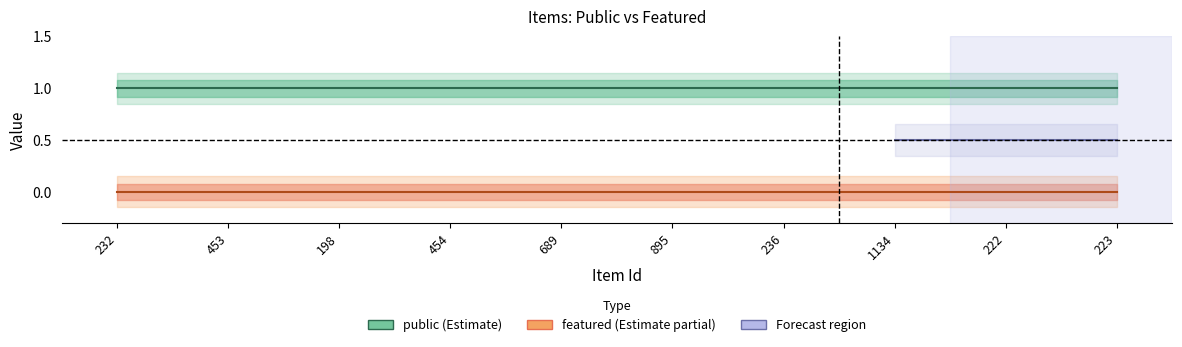

What is the label of the 4th point from the right?

236